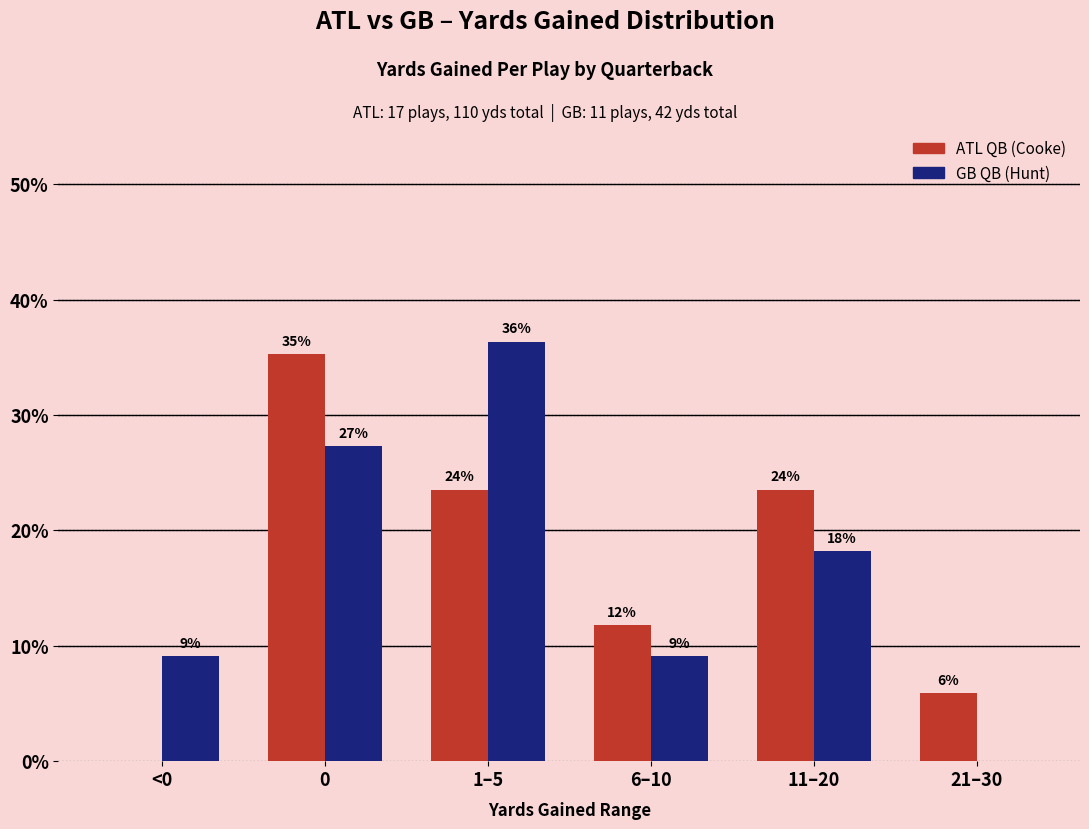

What are all the series names shown in the legend?

ATL QB (Cooke), GB QB (Hunt)